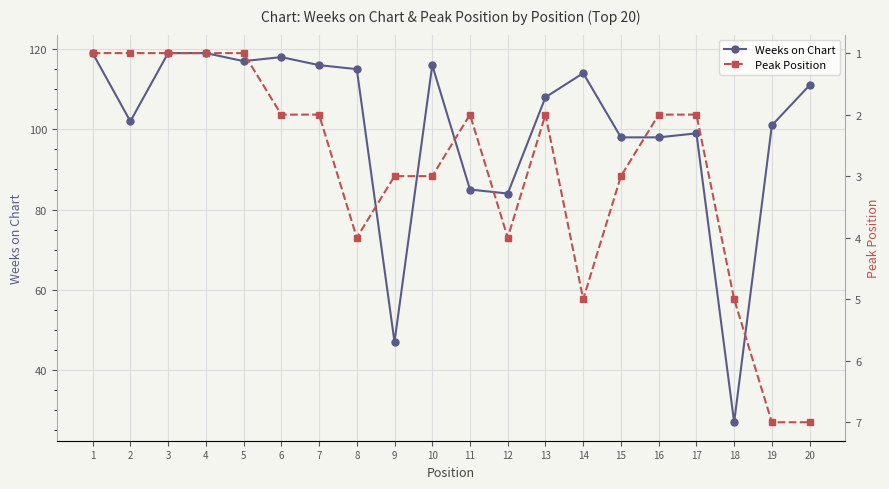

Which series has the widest spread of values?

Weeks on Chart